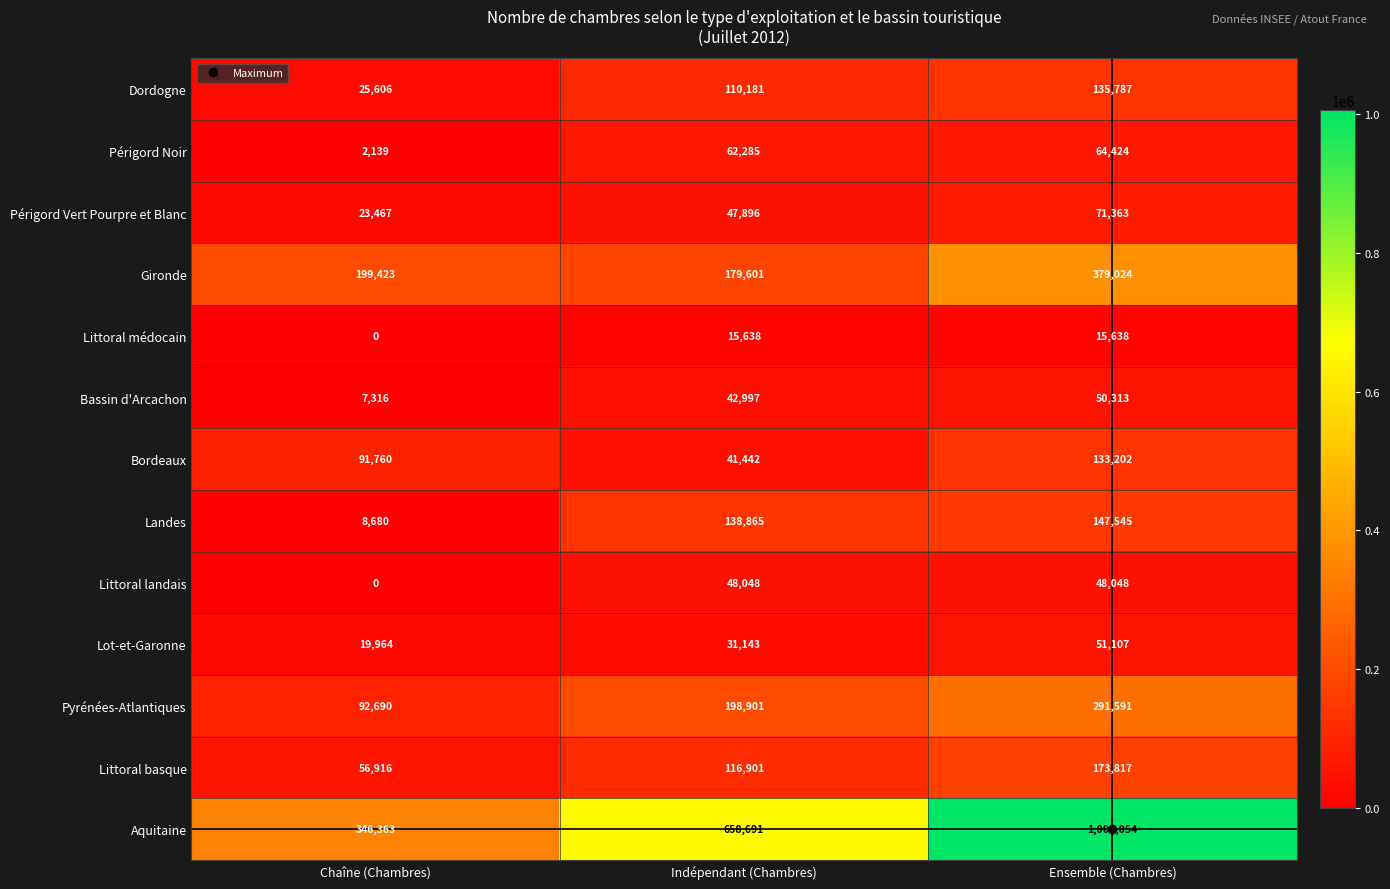

The Dordogne series shows 11450 at Chaîne (Chambres). True or false?

False